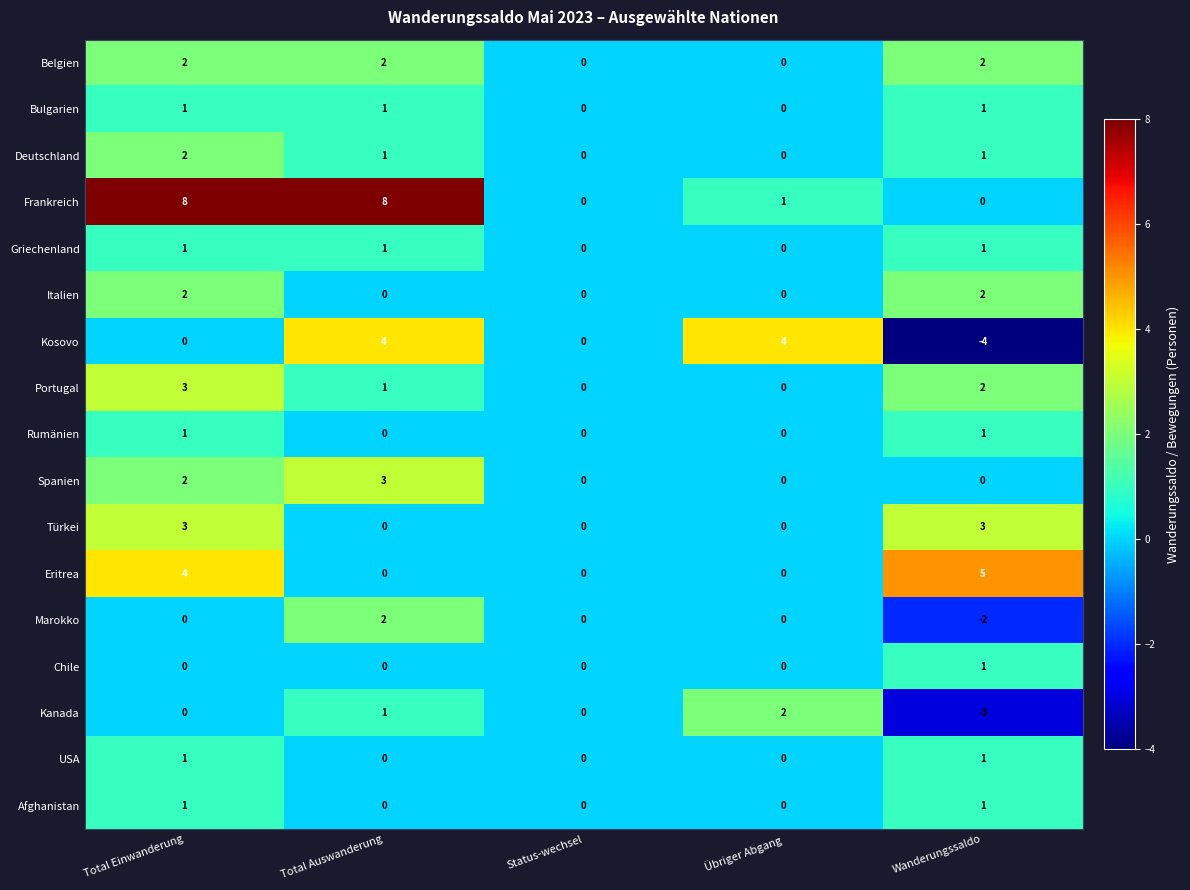

Count the number of categories in the chart.

5